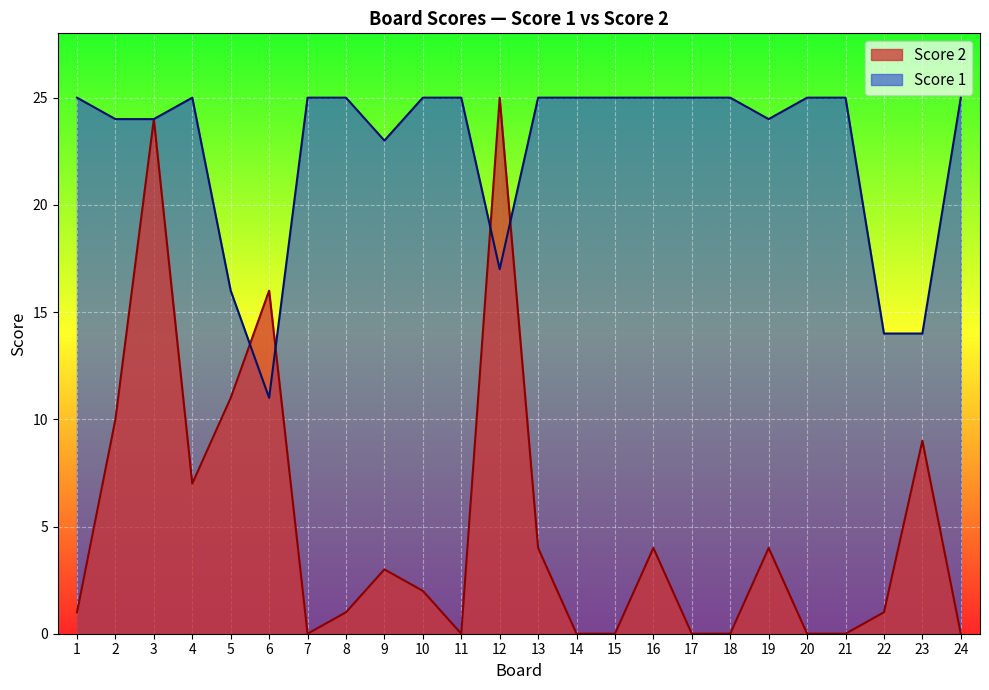

Reading left to right, extract all data points from this chart.

Score 1: 1=25	2=24	3=24	4=25	5=16	6=11	7=25	8=25	9=23	10=25	11=25	12=17	13=25	14=25	15=25	16=25	17=25	18=25	19=24	20=25	21=25	22=14	23=14	24=25
Score 2: 1=1	2=10	3=24	4=7	5=11	6=16	7=0	8=1	9=3	10=2	11=0	12=25	13=4	14=0	15=0	16=4	17=0	18=0	19=4	20=0	21=0	22=1	23=9	24=0